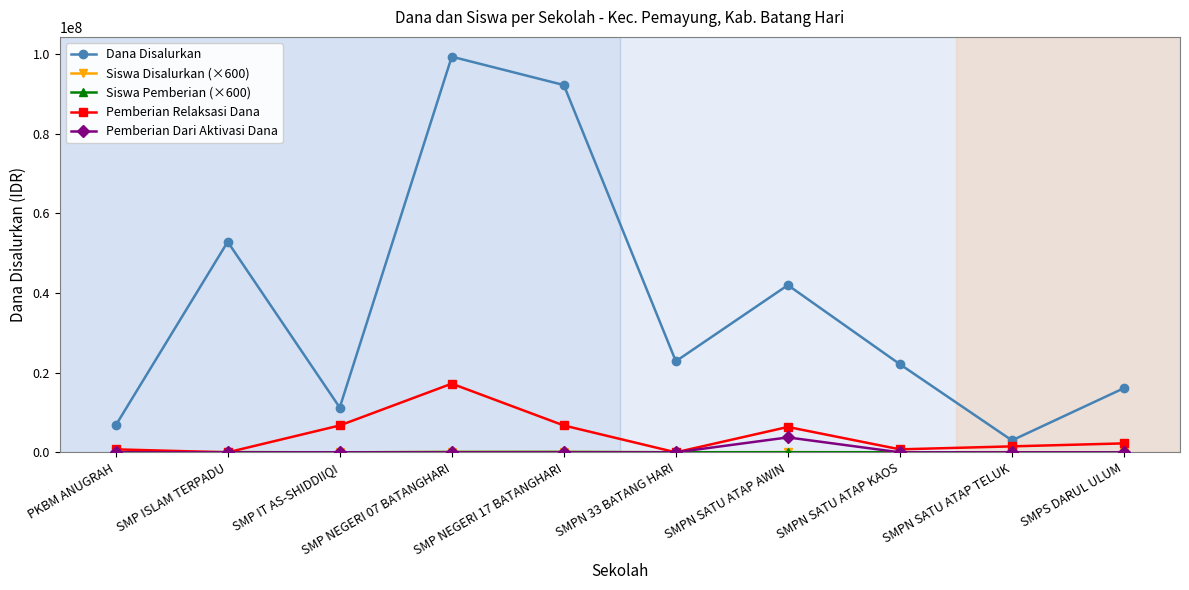

The Pemberian Dari Aktivasi Dana series shows 0 at SMPS DARUL ULUM. True or false?

True